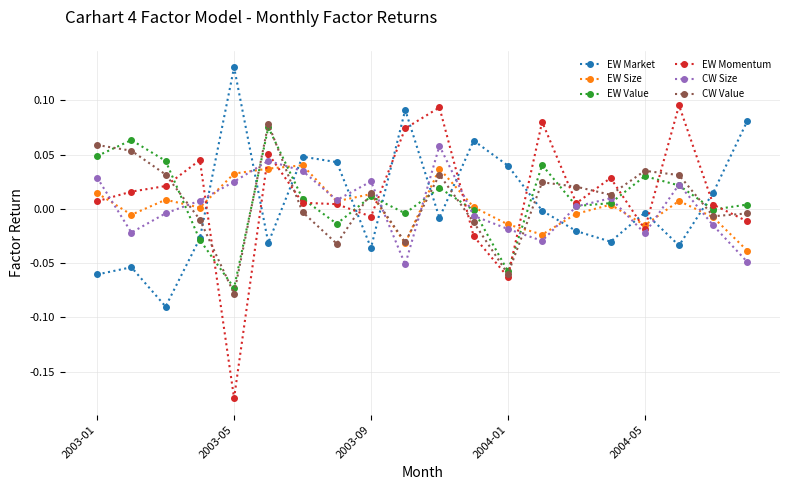

Which series has the widest spread of values?

EW Momentum